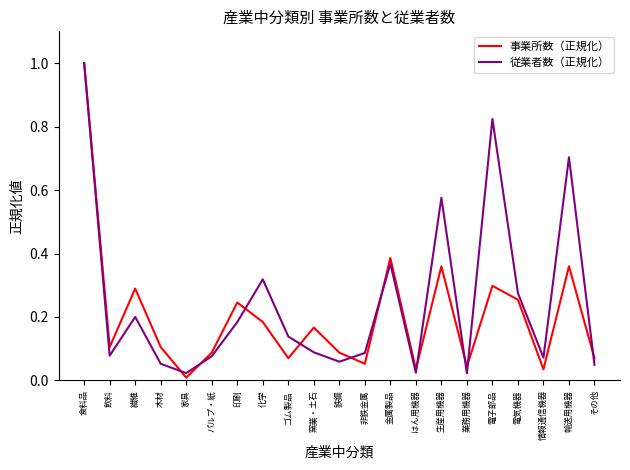

Rank the series by their average value, from highest to lowest.

従業者数（正規化）, 事業所数（正規化）